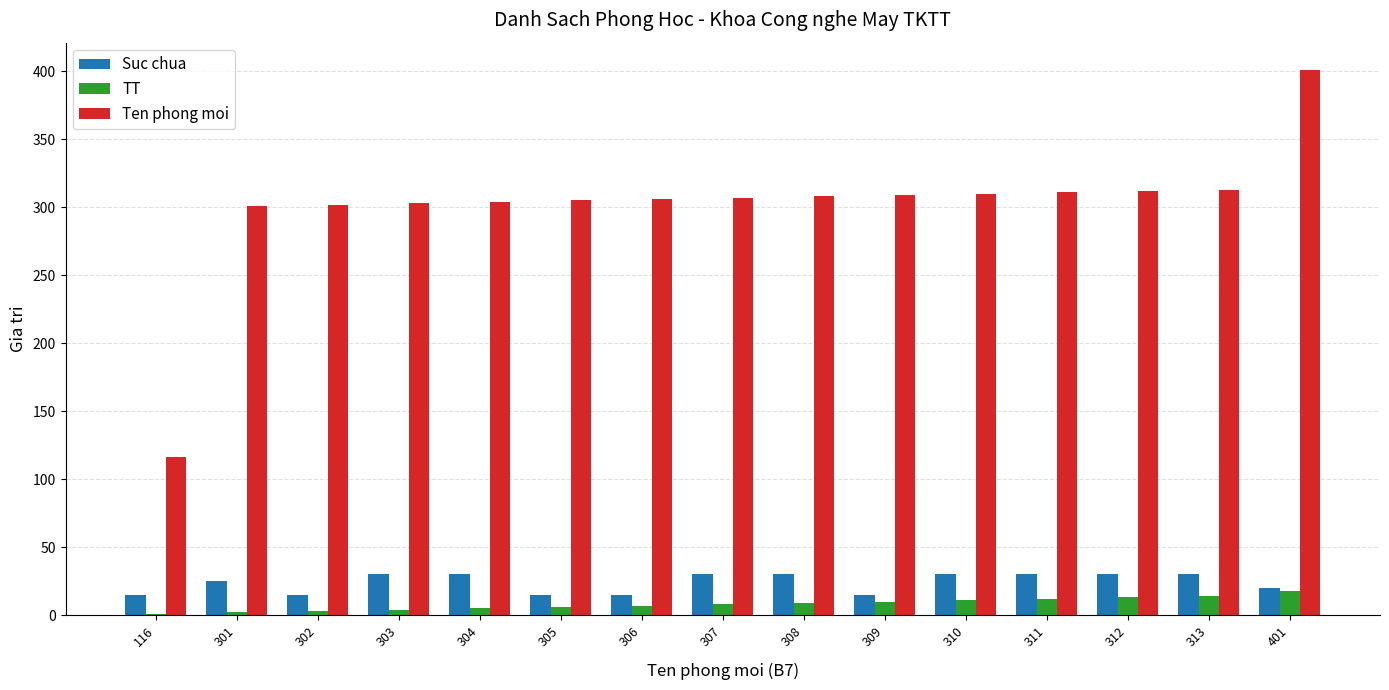

The Ten phong moi series shows 307 at 307. True or false?

True